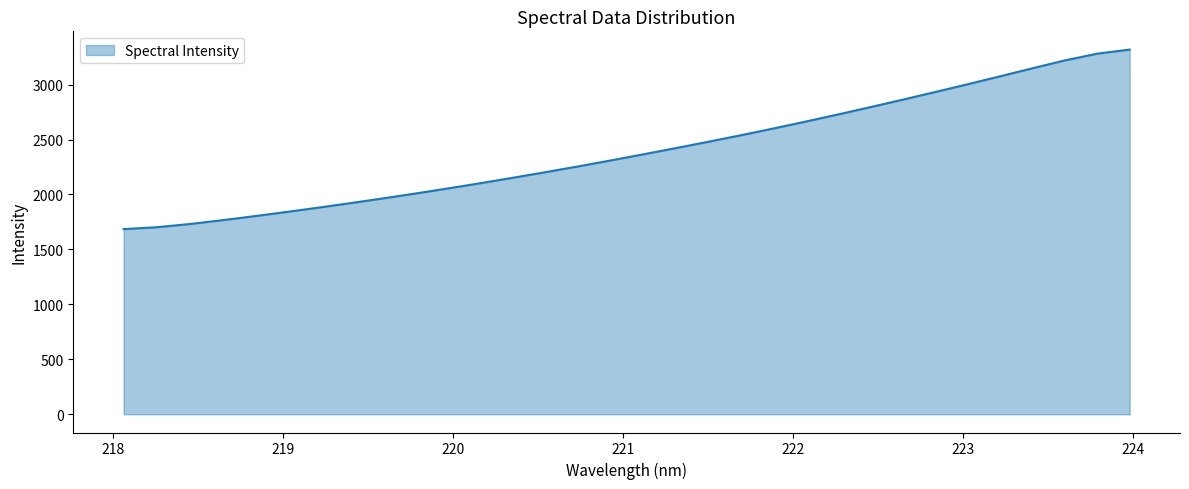

What is the average value?

2400.2